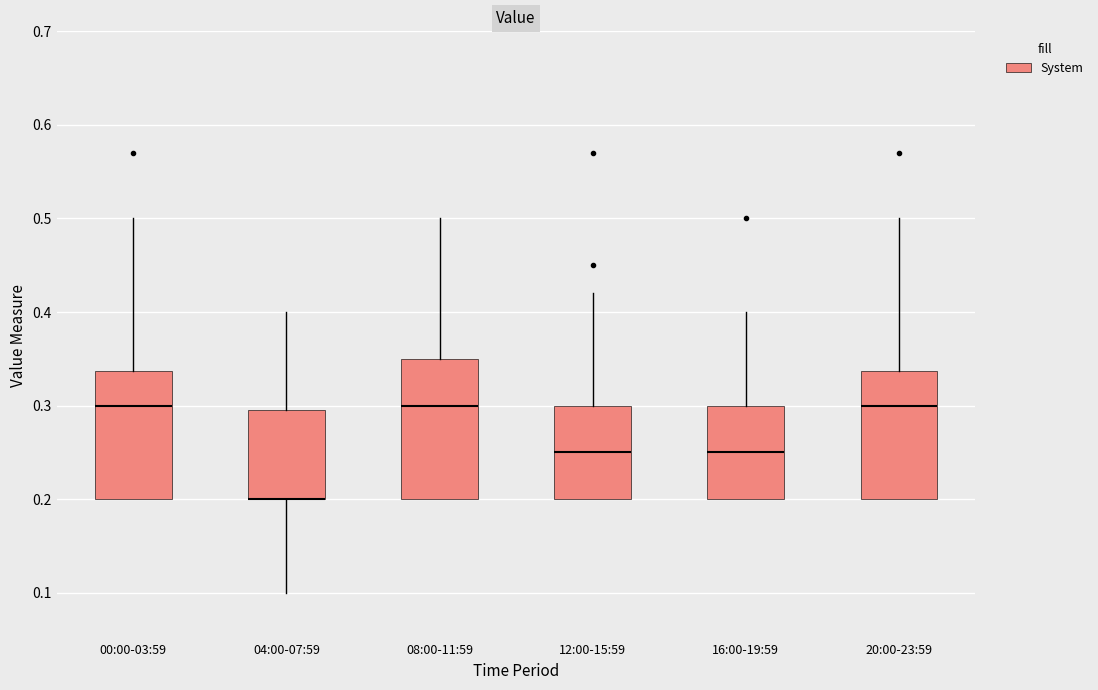

Reading left to right, read every box against the y-axis: the position of its median line, the range the box covers, and the ends of its whiskers. The values are not printed on the chart, so give them approximately, as read against the axis.

00:00-03:59: median 0.30, box 0.20 to 0.34, whiskers 0.20 to 0.50
04:00-07:59: median 0.20 (drawn on the box's lower edge), box 0.20 to 0.30, whiskers 0.10 to 0.40
08:00-11:59: median 0.30, box 0.20 to 0.35, whiskers 0.20 to 0.50
12:00-15:59: median 0.25, box 0.20 to 0.30, whiskers 0.20 to 0.42
16:00-19:59: median 0.25, box 0.20 to 0.30, whiskers 0.20 to 0.40
20:00-23:59: median 0.30, box 0.20 to 0.34, whiskers 0.20 to 0.50